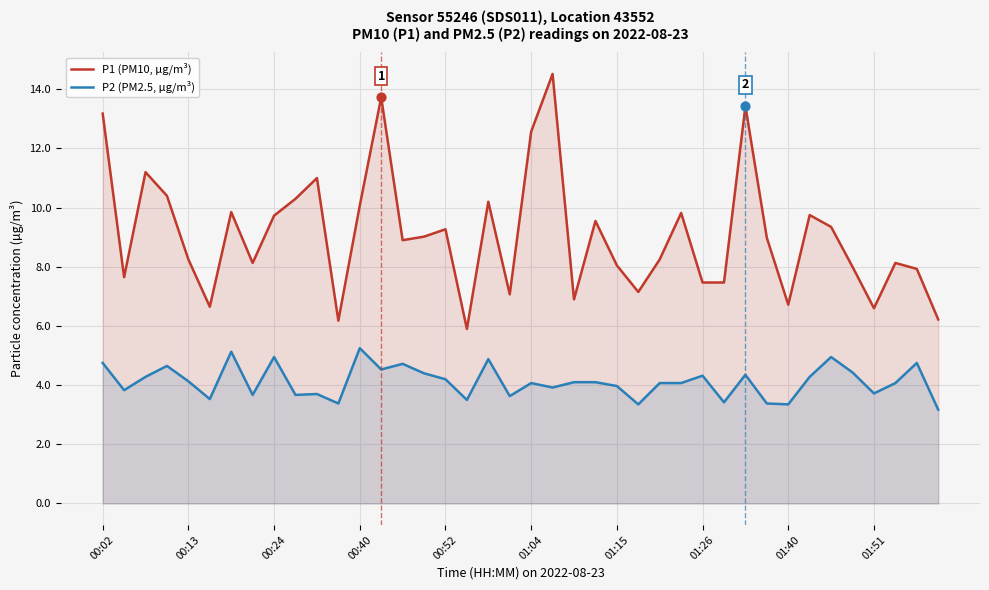

Is the value of P2 (PM2.5, µg/m³) at 10 greater than the value of P1 (PM10, µg/m³) at 19?

No